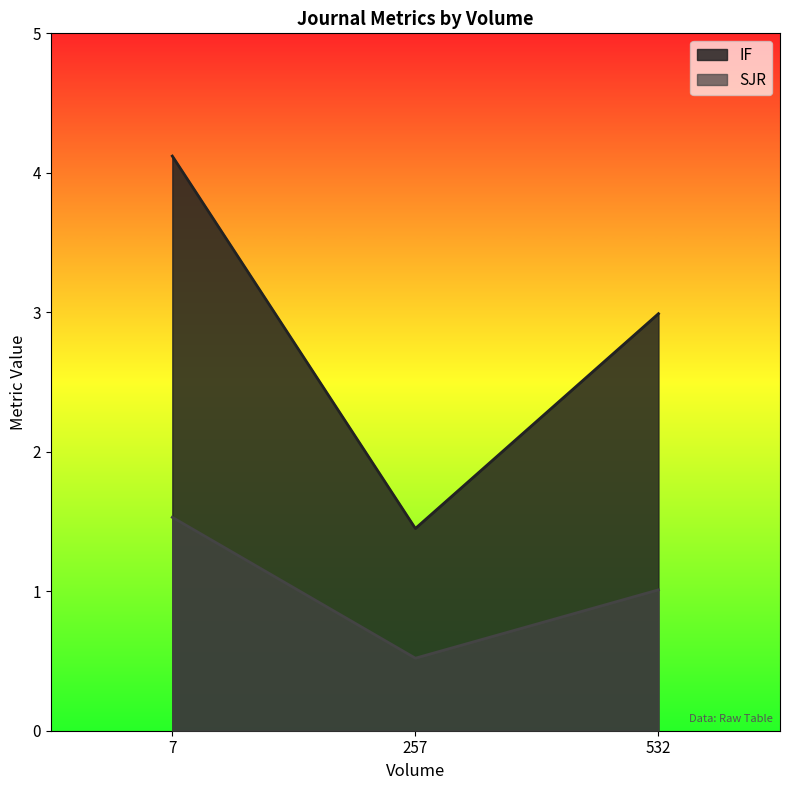

Which series has the largest total across all categories?

IF